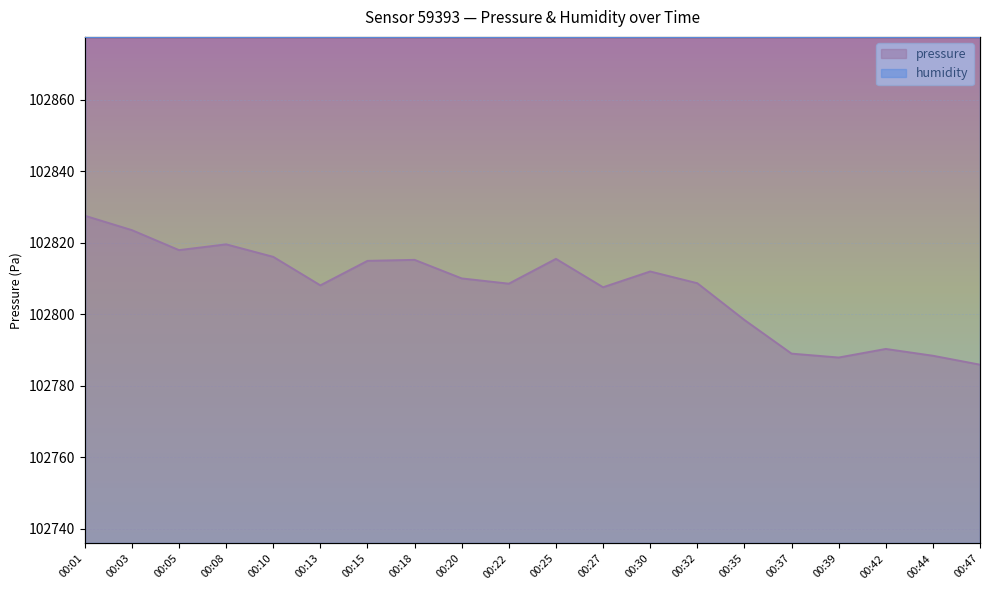

Rank the categories by value from highest to lowest.

00:01, 00:03, 00:08, 00:05, 00:10, 00:25, 00:18, 00:15, 00:30, 00:20, 00:32, 00:22, 00:13, 00:27, 00:35, 00:42, 00:37, 00:44, 00:39, 00:47